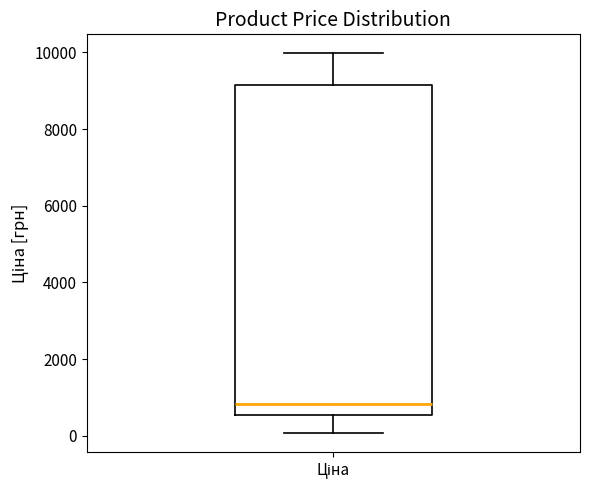

Read this box plot against the y-axis: the position of the median line, the range covered by the box, and the ends of both whiskers. The values are not printed on the chart, so give them approximately, as read against the axis.

median 800, box 600 to 9200, whiskers 0 to 10000